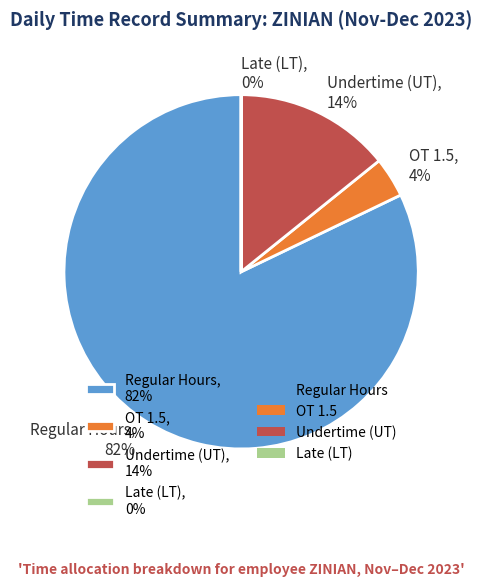

To the nearest percent, what is the difference between the largest and smallest slice percentages?

82%